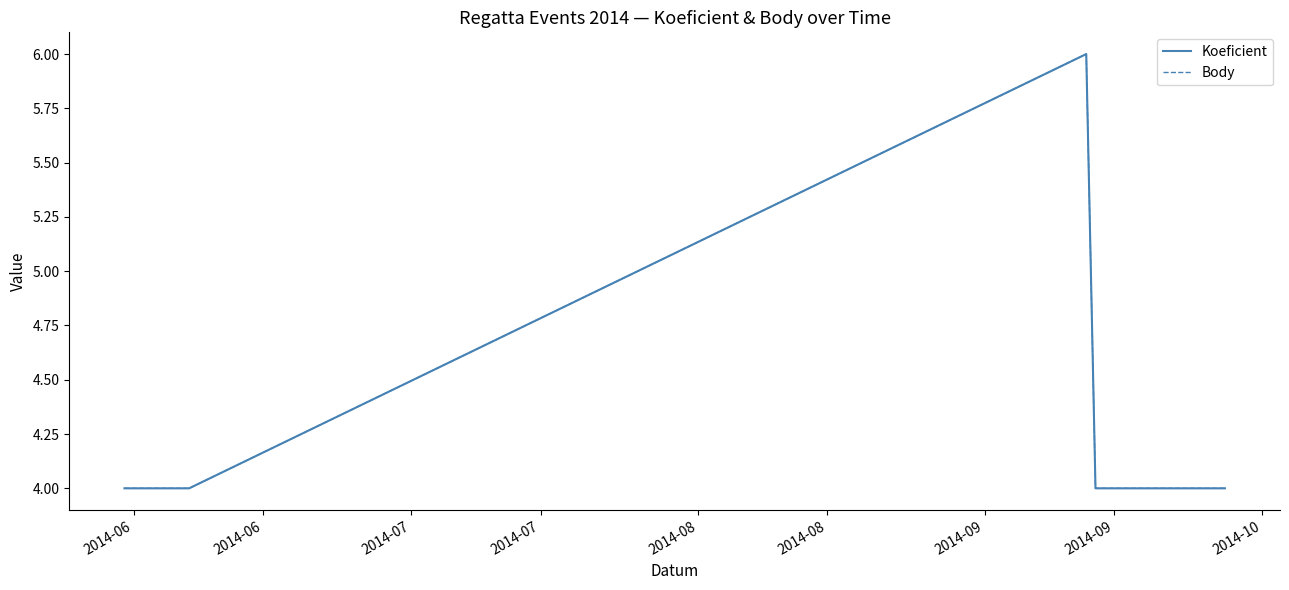

Does the chart display data point markers on the line(s)?

No